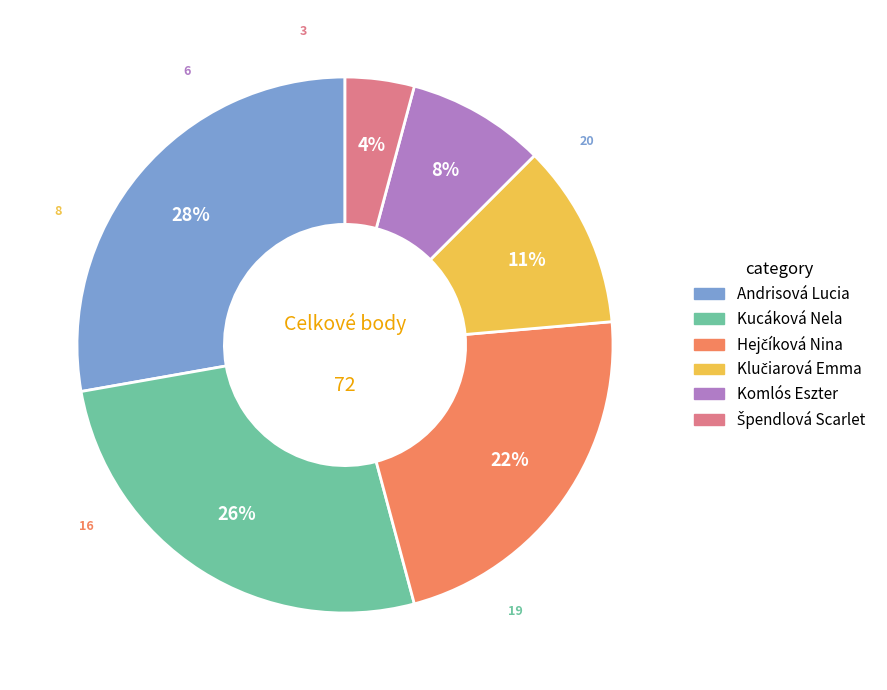

Does any single category account for the majority?

No